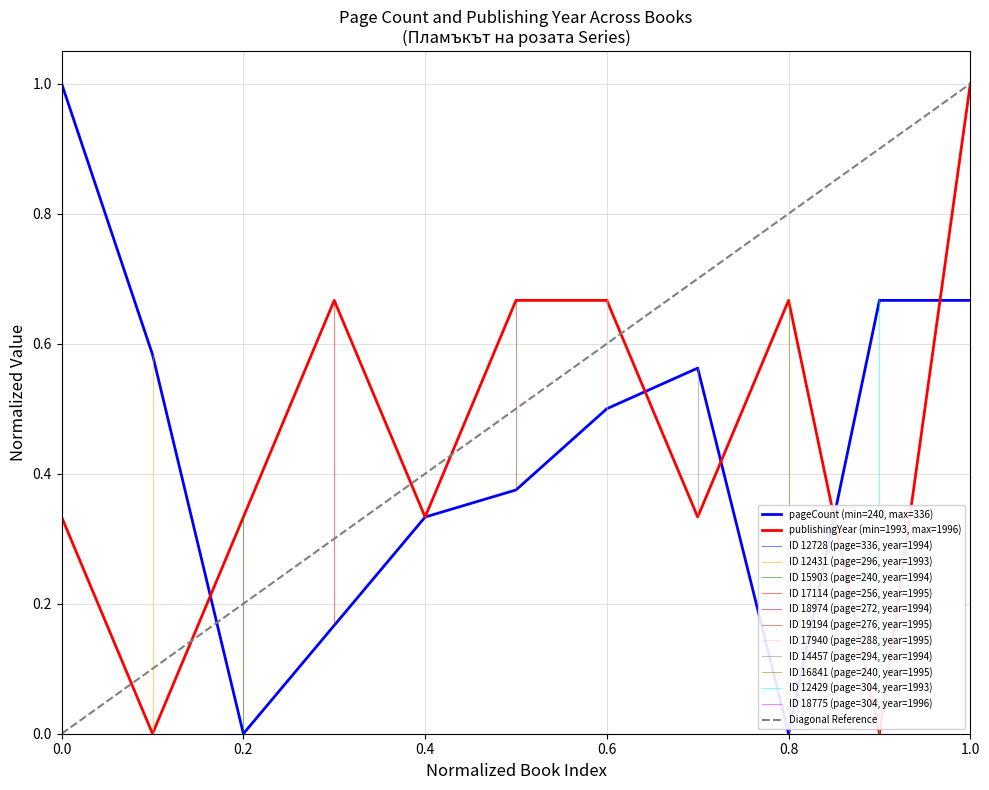

Reading left to right, what are all the values shown in this chart?

pageCount: 1.0	0.6	0.0	0.2	0.3	0.4	0.5	0.6	0.0	0.7	0.7
publishingYear: 0.3	0.0	0.3	0.7	0.3	0.7	0.7	0.3	0.7	0.0	1.0